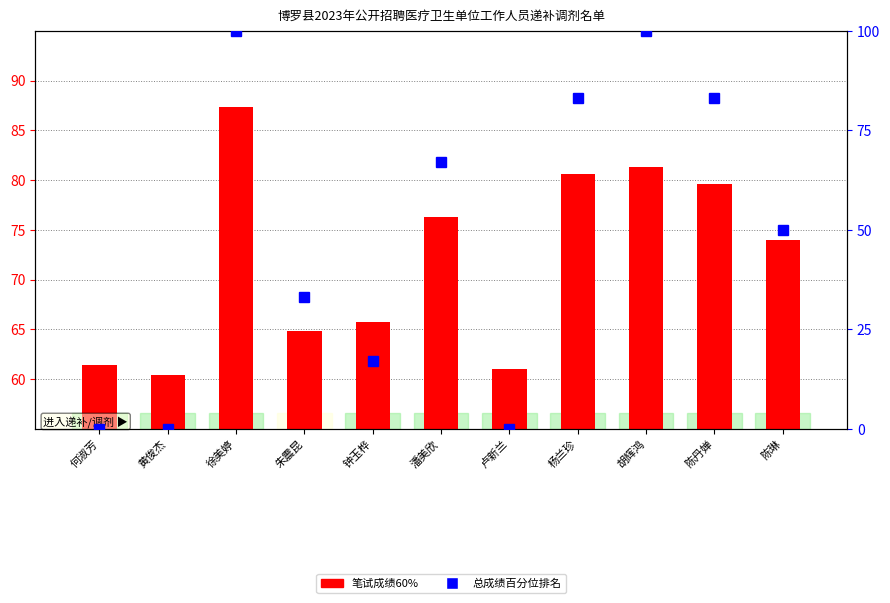

Which series has the largest total across all categories?

笔试成绩60%